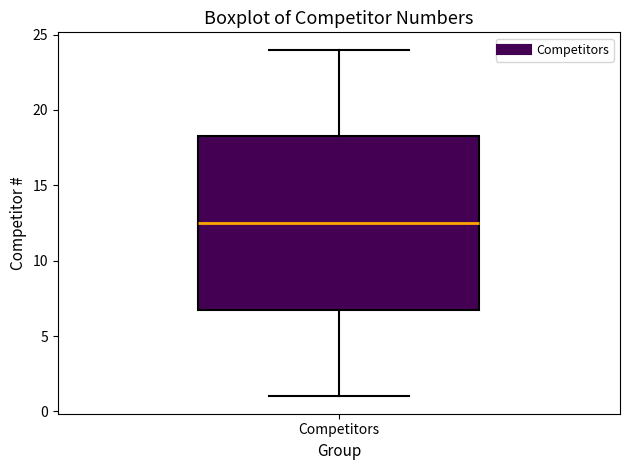

Read this box plot against the y-axis: the position of the median line, the range covered by the box, and the ends of both whiskers. The values are not printed on the chart, so give them approximately, as read against the axis.

median 12.5, box 7.0 to 18.5, whiskers 1.0 to 24.0